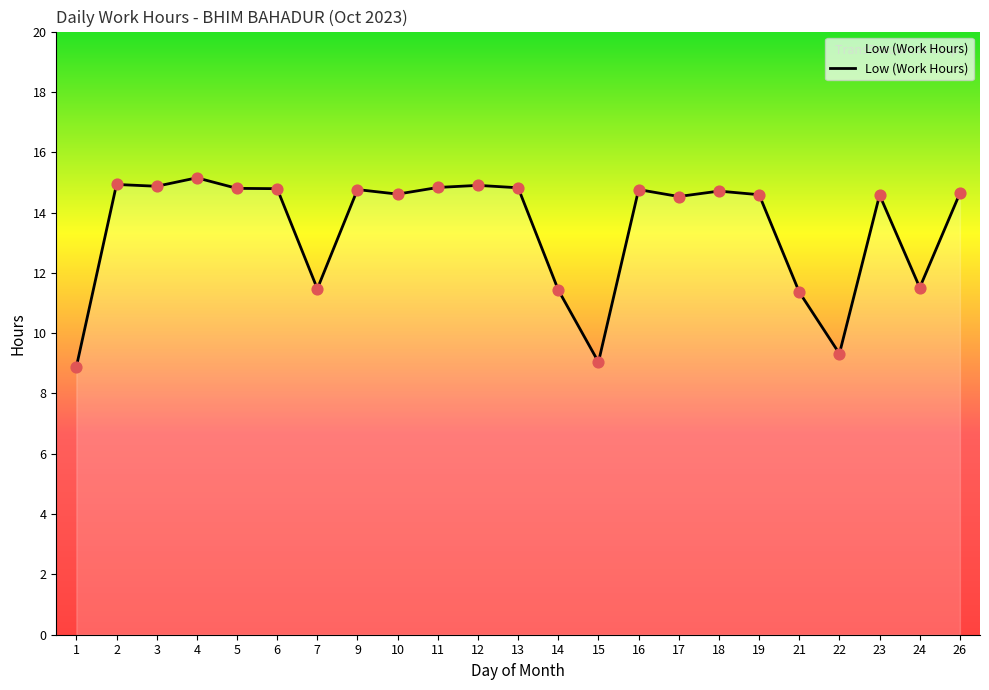

Between 6 and 22, which is larger?

6